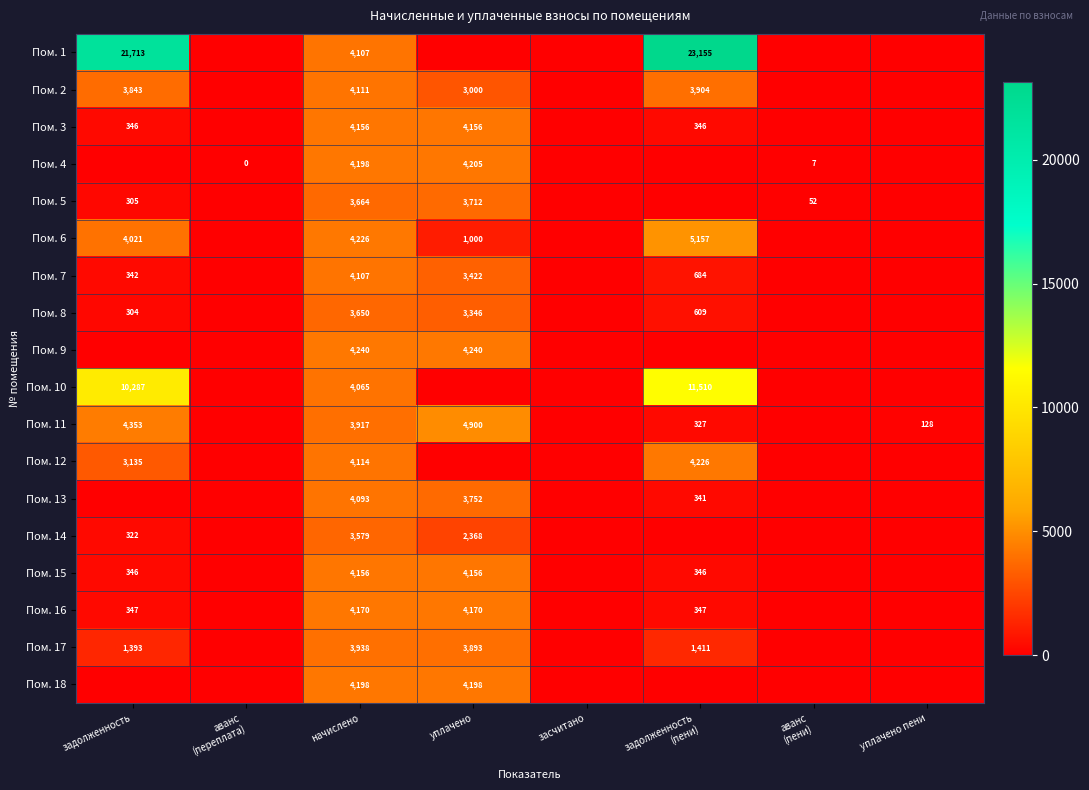

What is the sum of the Пом. 8 values at задолженность and начислено?

3954